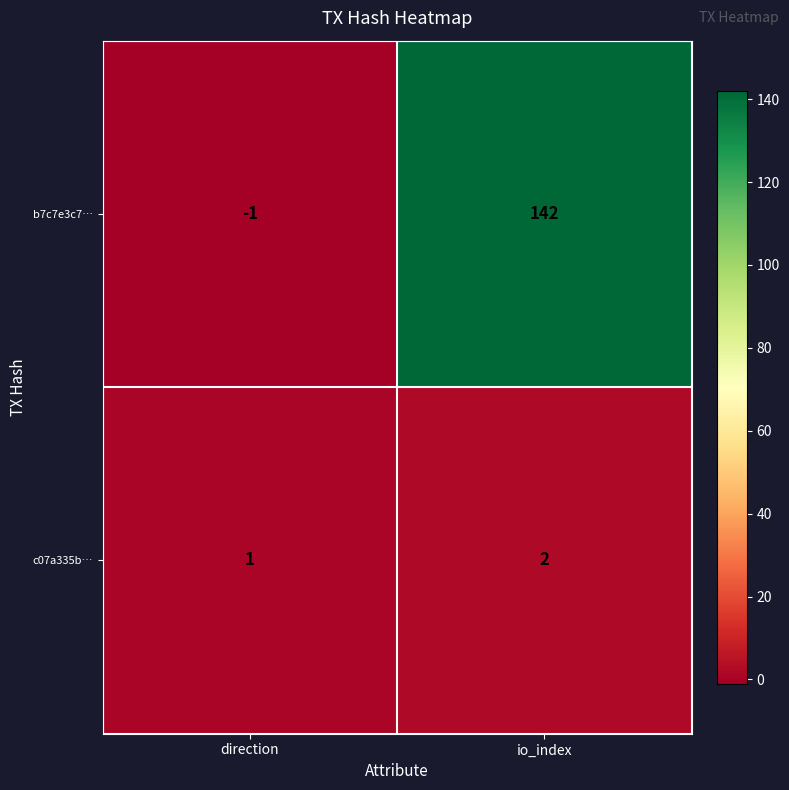

Where is c07a335b… nearest to the value 1?

direction